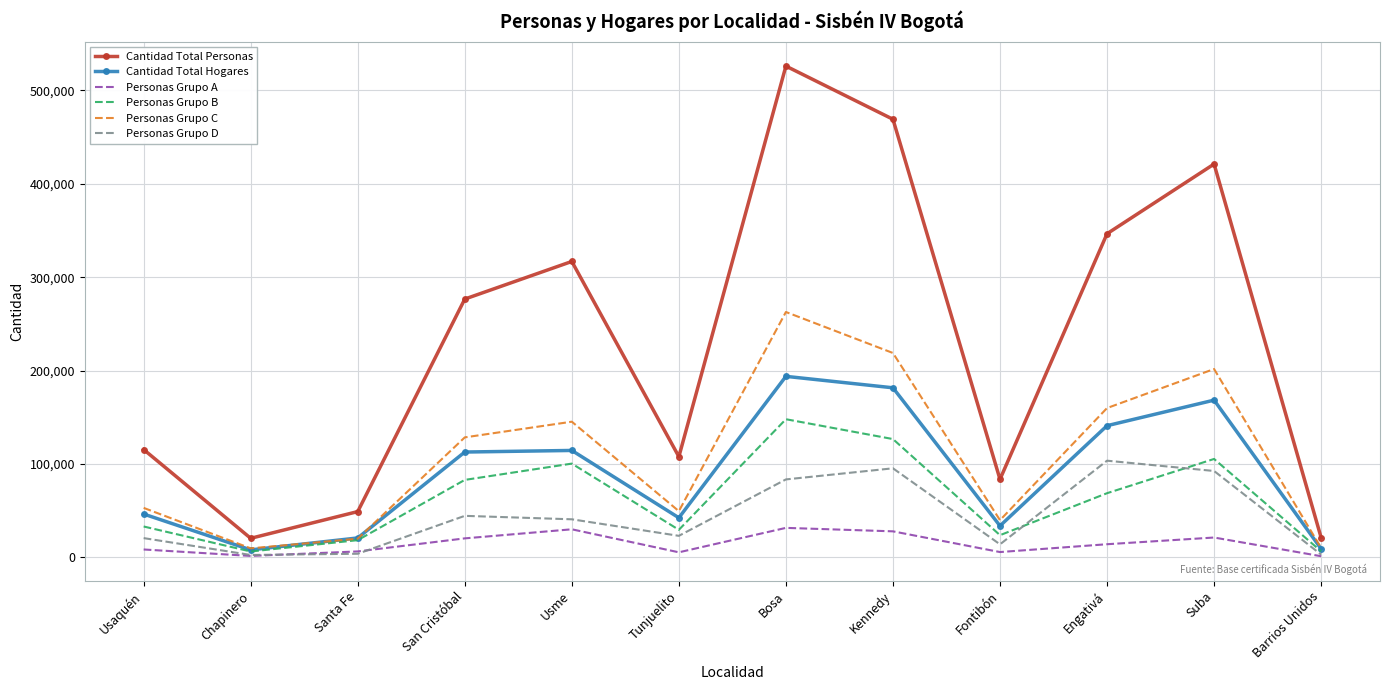

At Bosa, list the series in order from smallest to largest.

Personas Grupo A, Personas Grupo D, Personas Grupo B, Cantidad Total Hogares, Personas Grupo C, Cantidad Total Personas